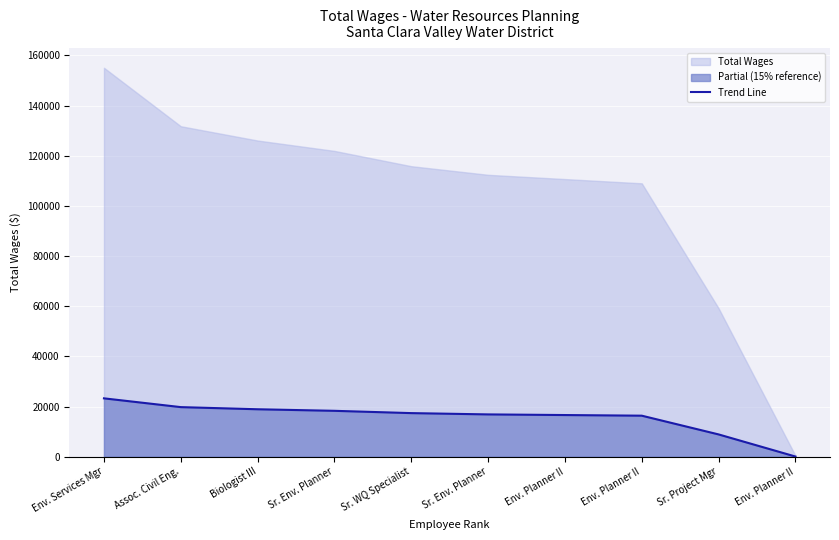

Approximately how many times larger is the value at Sr. Project Mgr compared to Sr. Env. Planner?

0.5